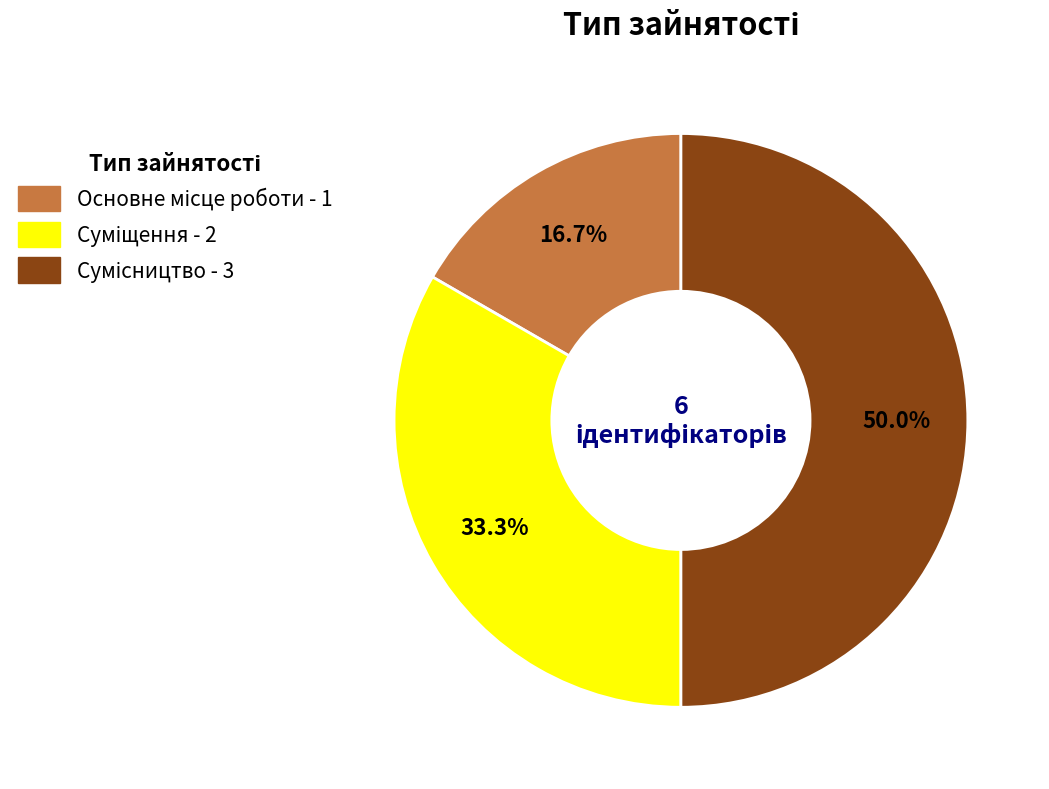

Is it true that Суміщення is 33% of the pie?

True